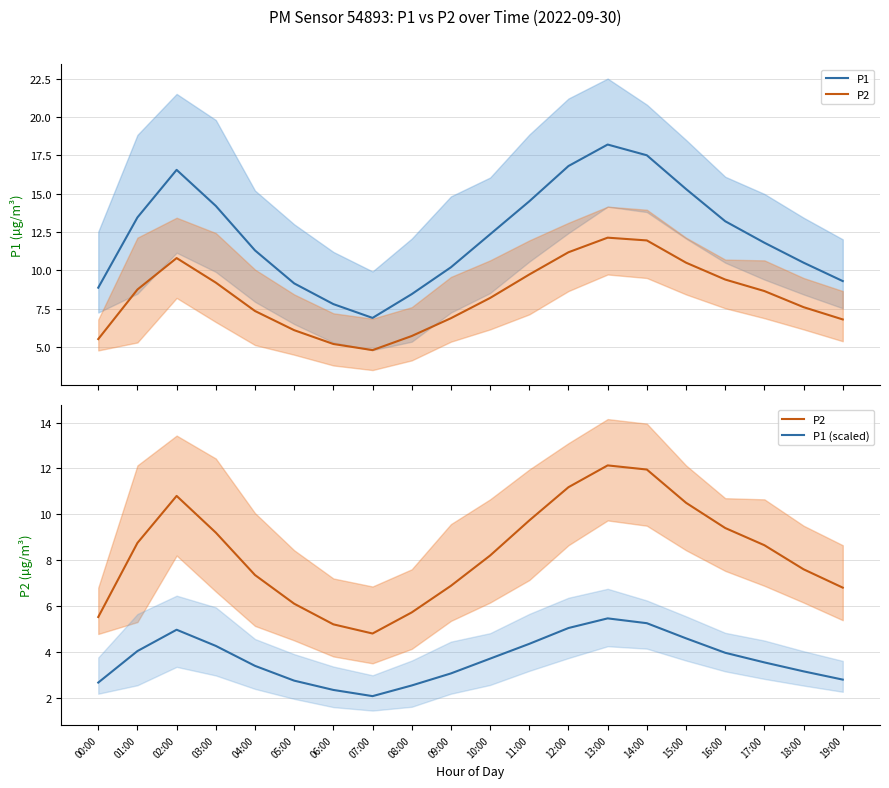

At 14:00, list the series in order from largest to smallest.

P1, P2, P1 (scaled)